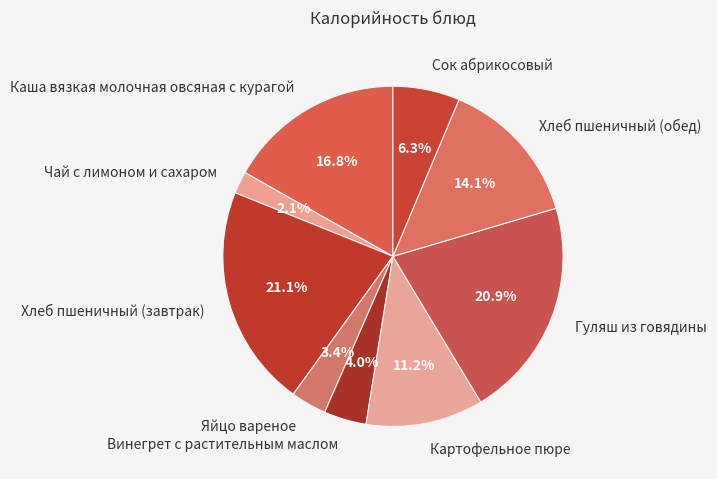

Approximately how many times larger is the value at Каша вязкая молочная овсяная с курагой compared to Чай с лимоном и сахаром?

8.0